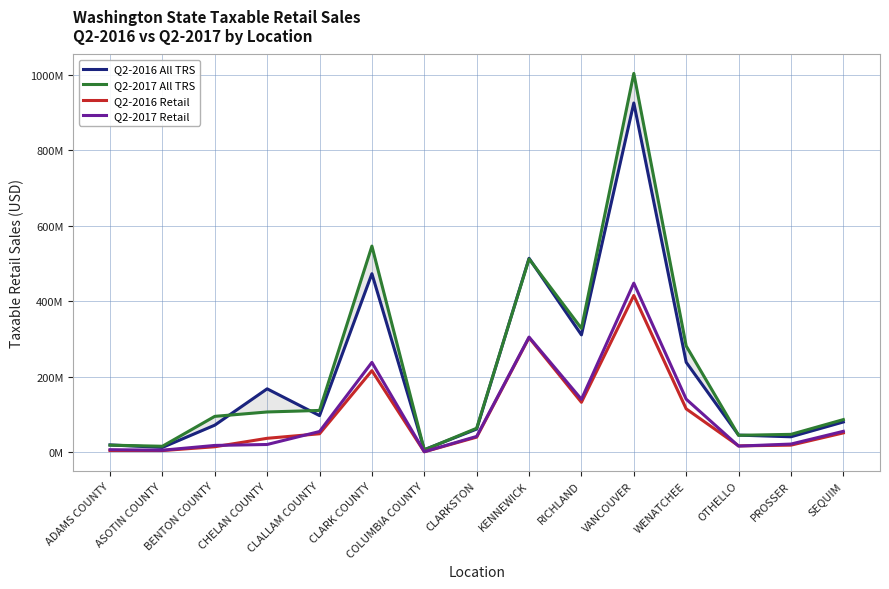

What are all the series names shown in the legend?

Q2-2016 All TRS, Q2-2017 All TRS, Q2-2016 Retail, Q2-2017 Retail